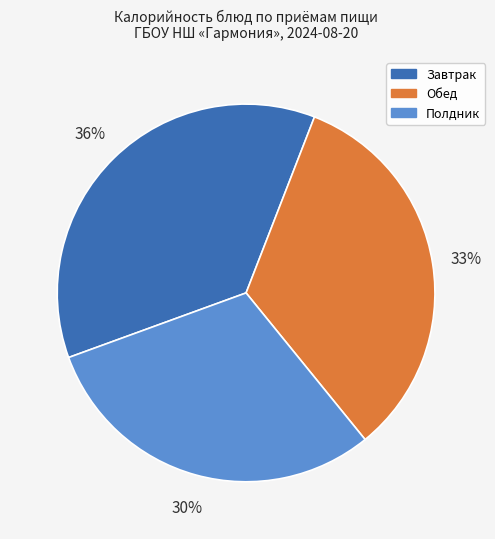

To the nearest percent, what is the average slice percentage?

33%